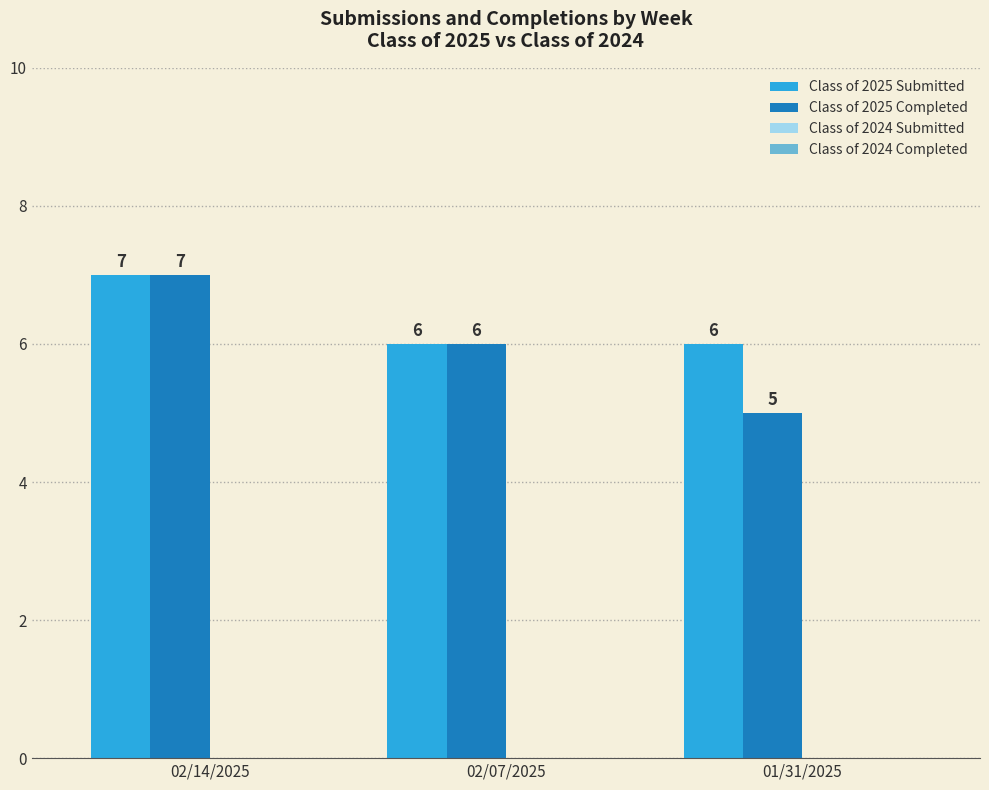

Between 02/07/2025 and 01/31/2025, which series saw the biggest shift?

Class of 2025 Completed